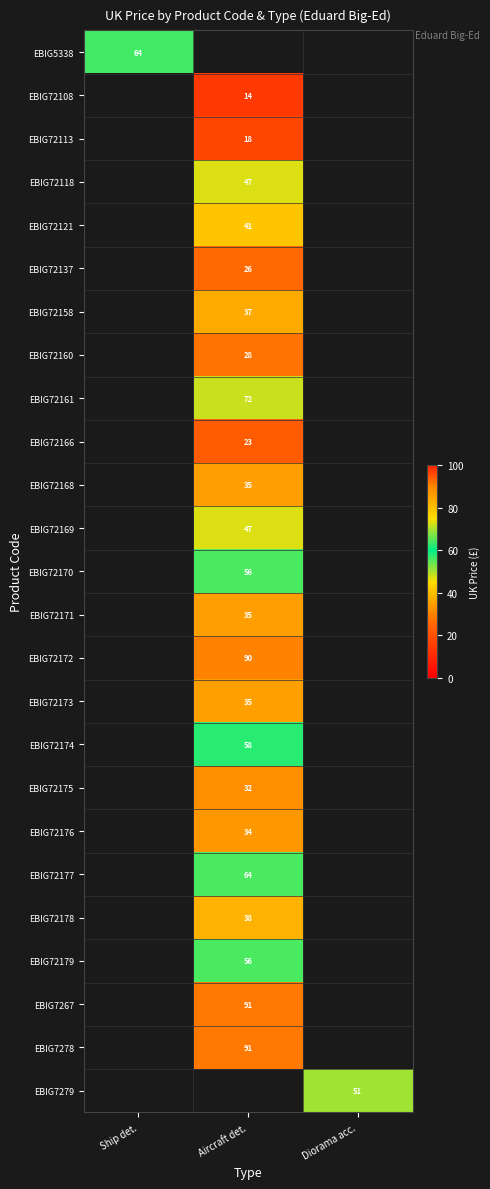

The value of EBIG72177 at Aircraft det. is 64.0. True or false?

True